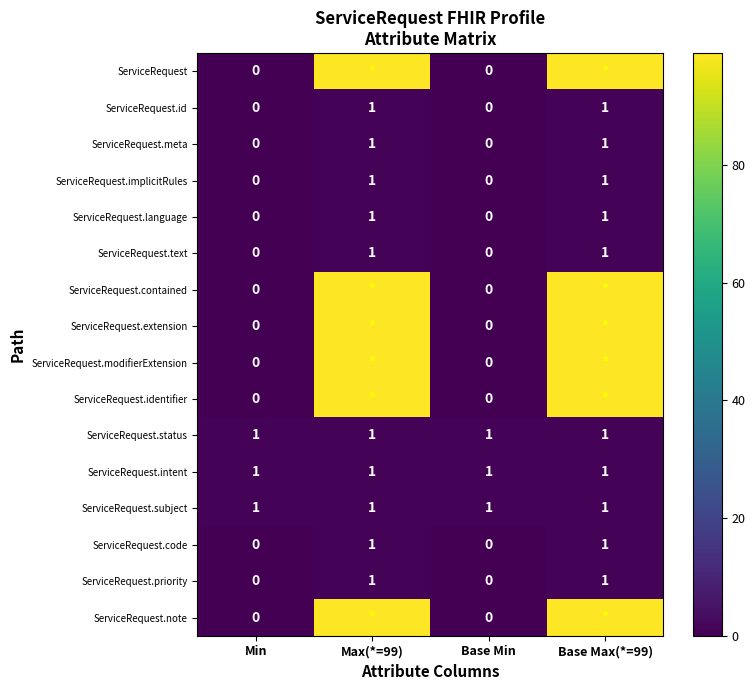

What is the total value across all series at Min?

3